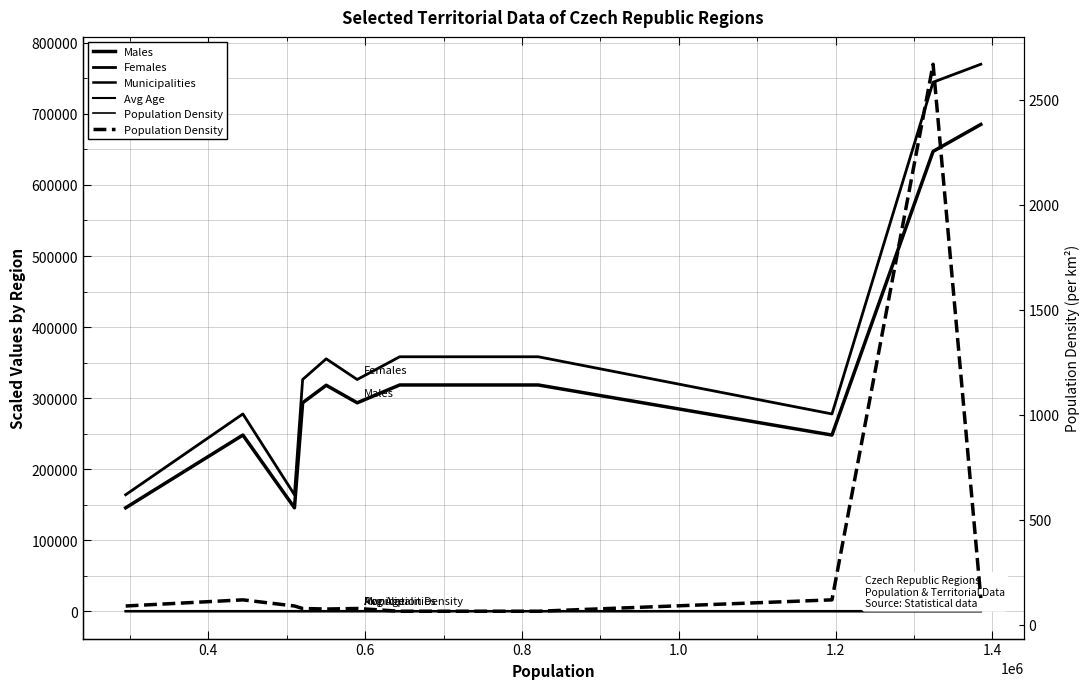

What is the highest value of the Females series?

769936.2